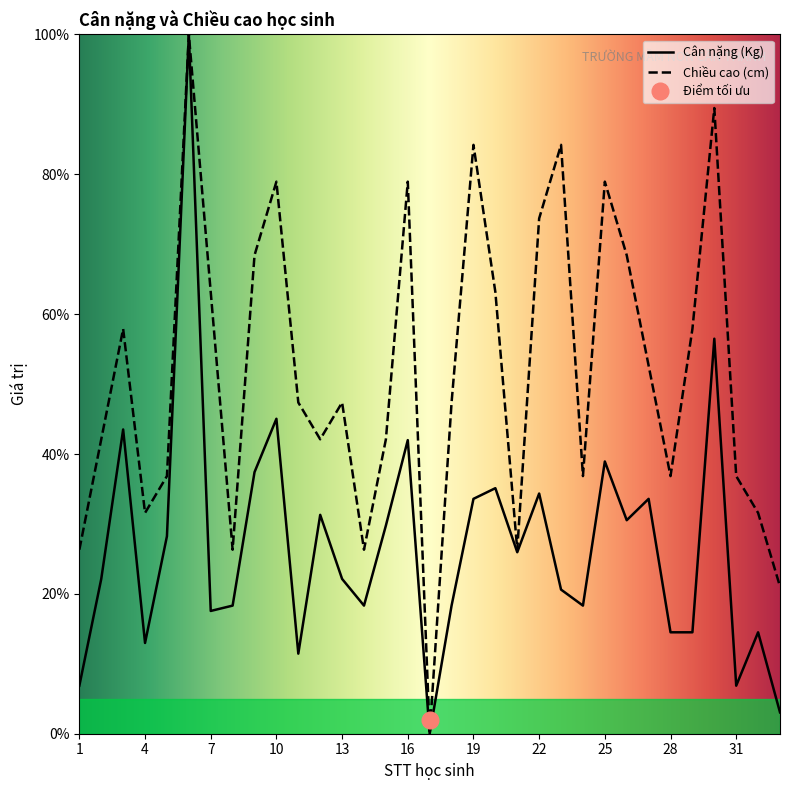

True or false: Cân nặng (Kg) and Chiều cao (cm) cross at least once.

False